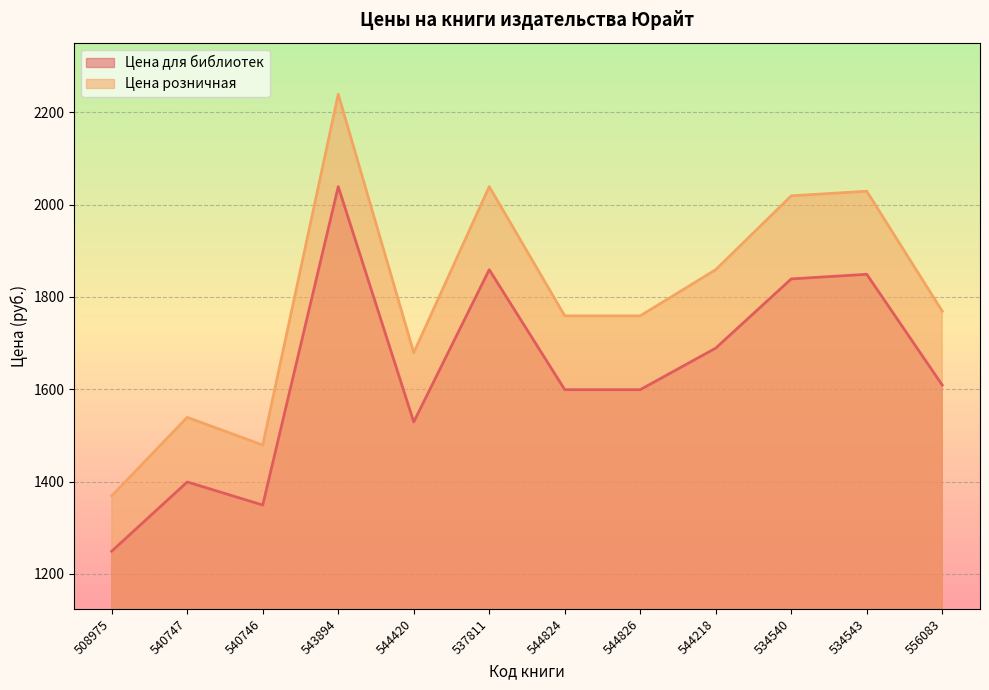

True or false: Цена для библиотек has a value of 401 at 544826.

False